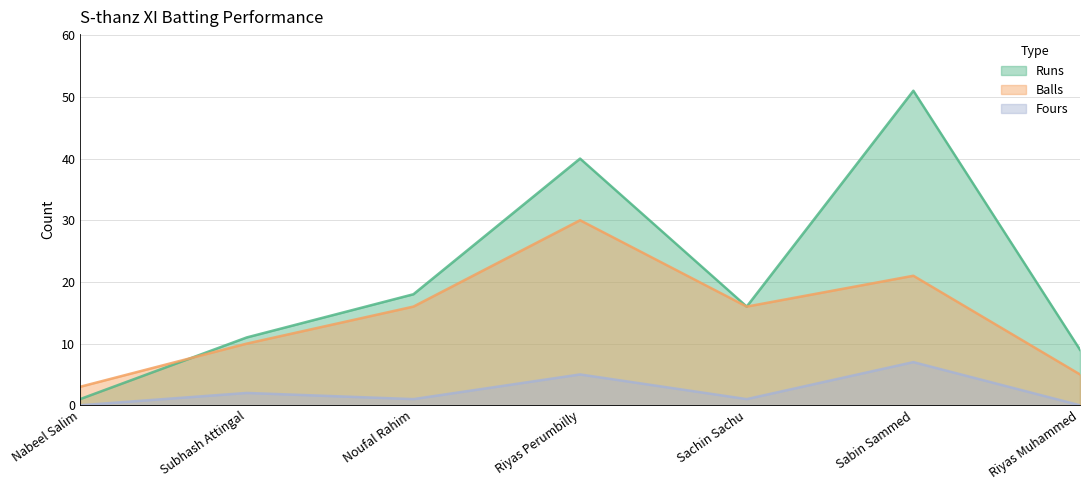

How many series are shown in this chart?

3